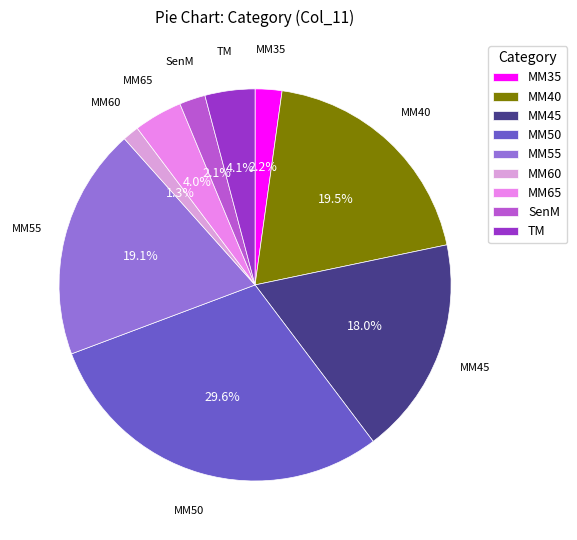

Count the number of slices in the pie.

9